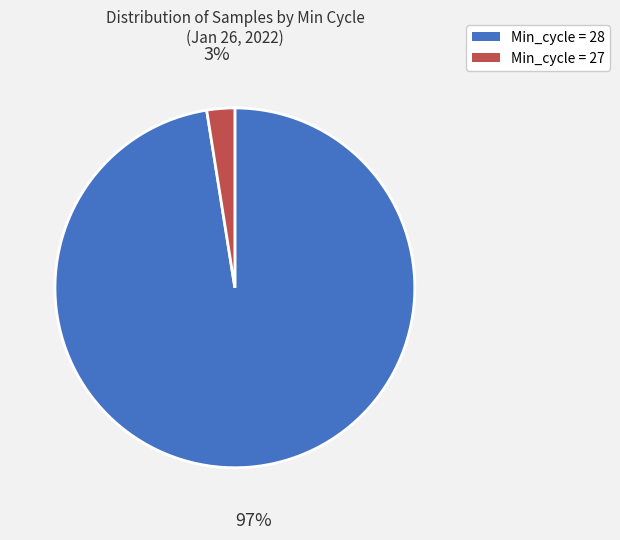

Combined, do Min_cycle = 27 and Min_cycle = 28 account for over 50%?

Yes